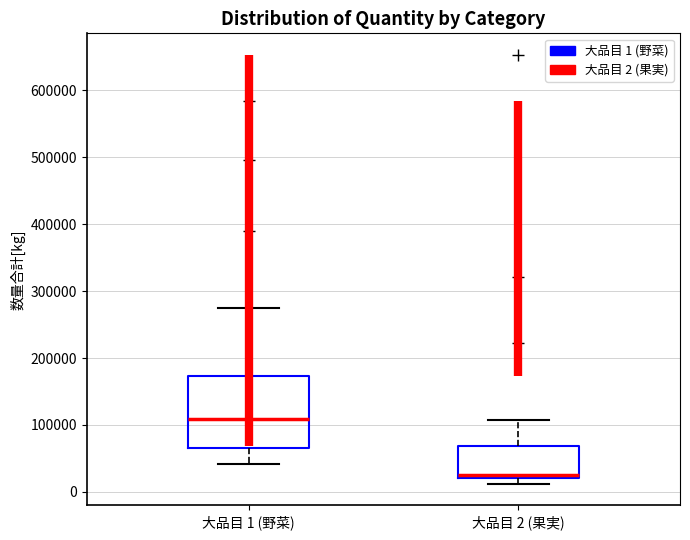

Reading left to right, transcribe this box plot: for each box, give where its median line is, the range the box spans, and where its two whiskers end, as read against the y-axis. The values are not printed on the chart, so give them approximately, as read against the axis.

大品目 1 (野菜): median 110000, box 70000 to 170000, whiskers 40000 to 270000
大品目 2 (果実): median 30000, box 20000 to 70000, whiskers 10000 to 110000